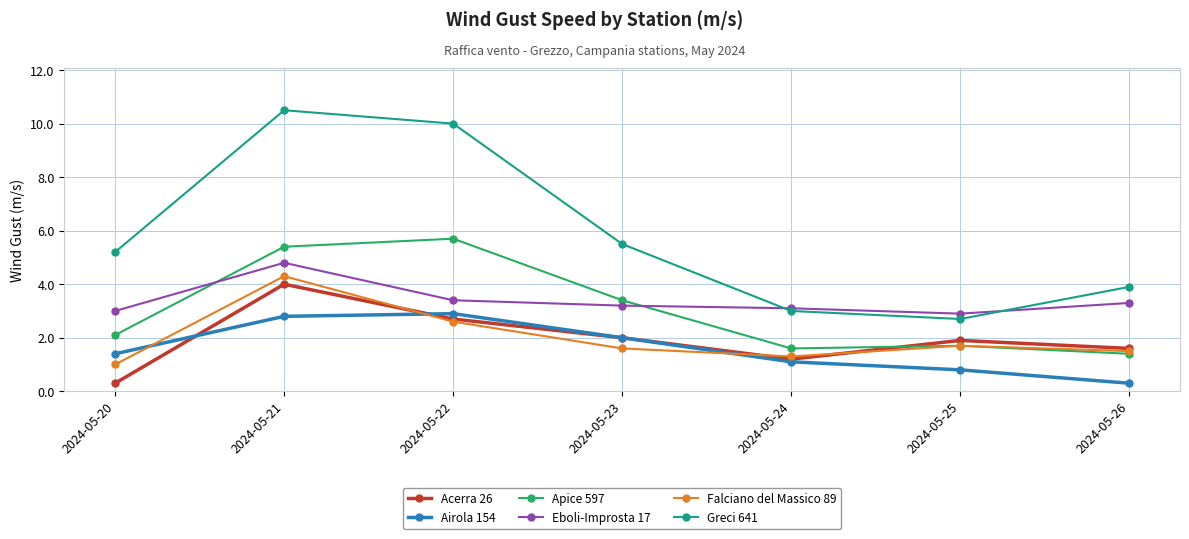

The Airola 154 series shows 1.2 at 2024-05-25. True or false?

False